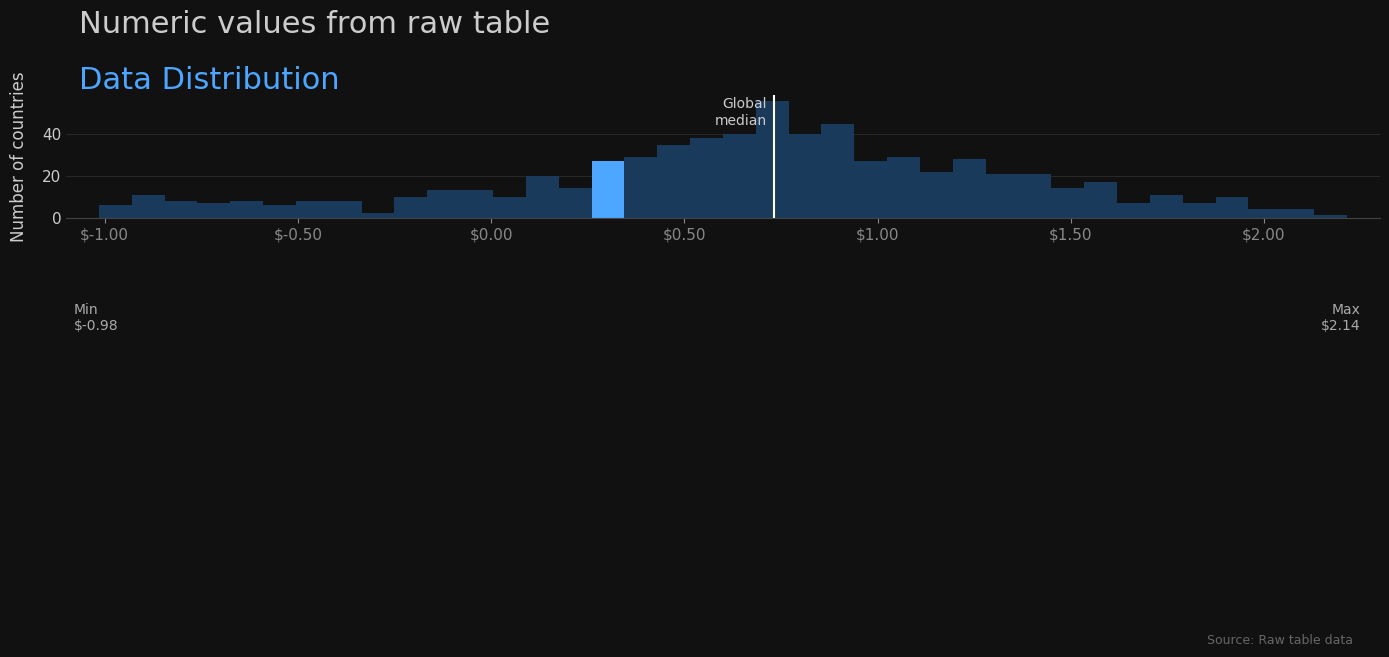

Read against the x-axis, roughly where is the centre of the tallest bar?

0.75